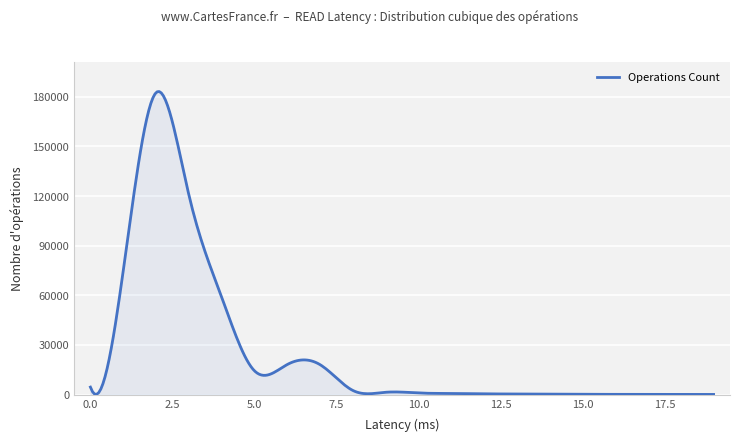

What is the maximum value shown in the chart?

183213.4